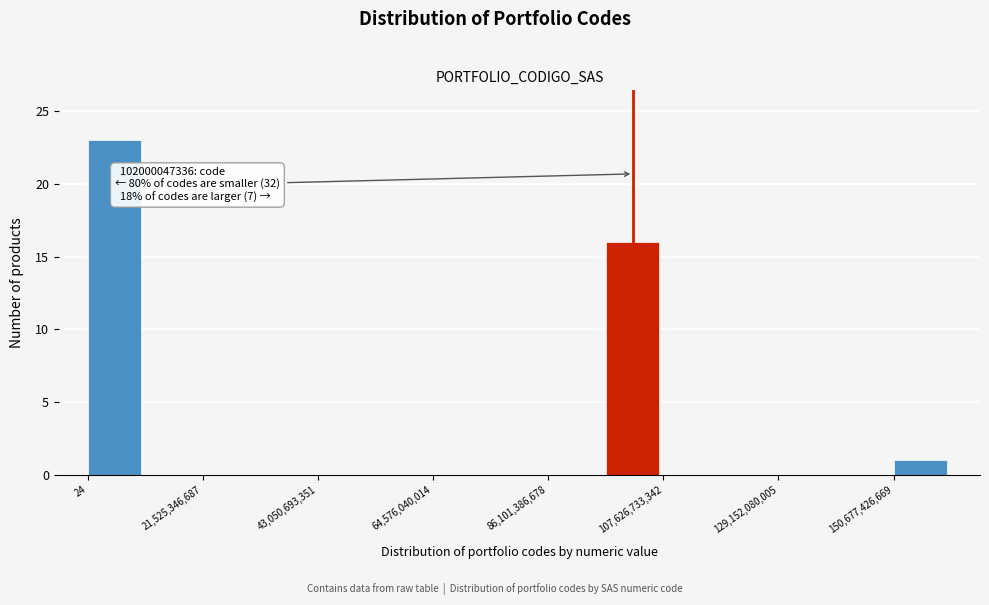

Around what value on the x-axis is the tallest bar? Give the approximate position of its centre, as read against the axis.

5000000000